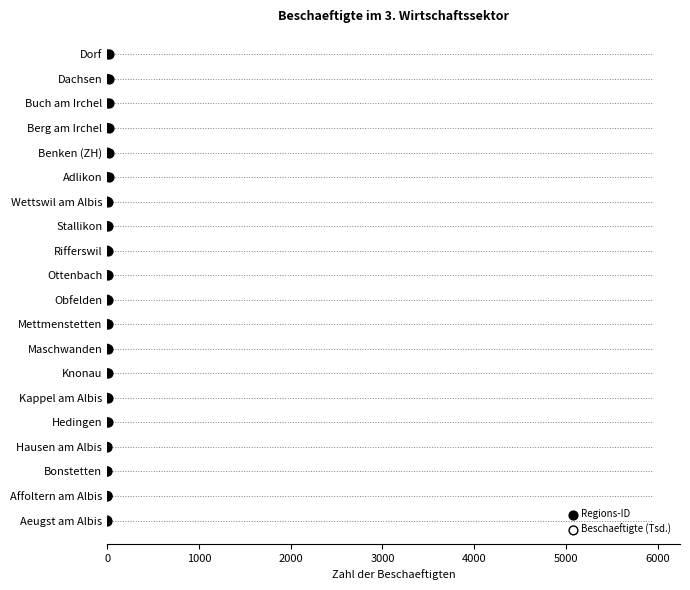

What are all the series names shown in the legend?

Regions-ID, Beschaeftigte (Tsd.)